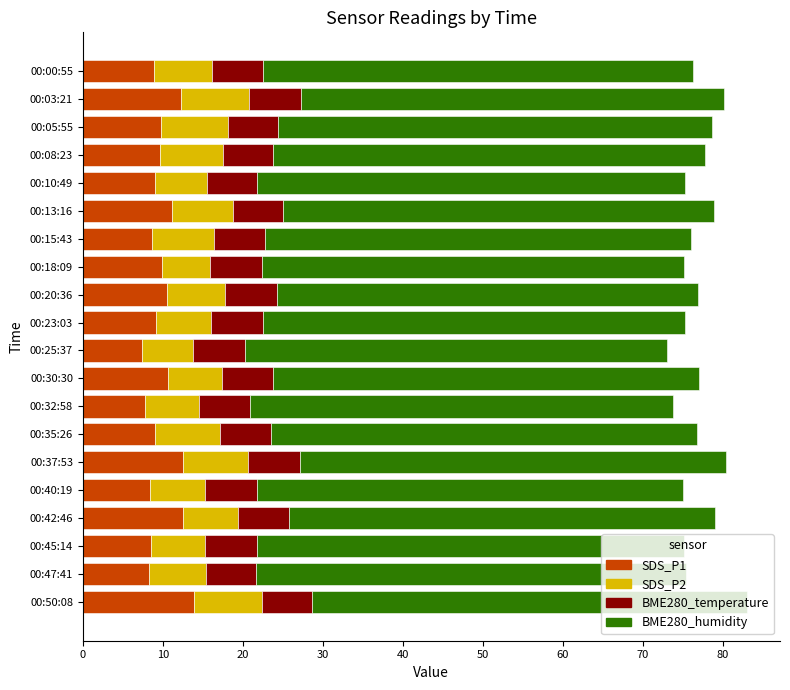

What is the total value across all series at 00:30:30?

77.0